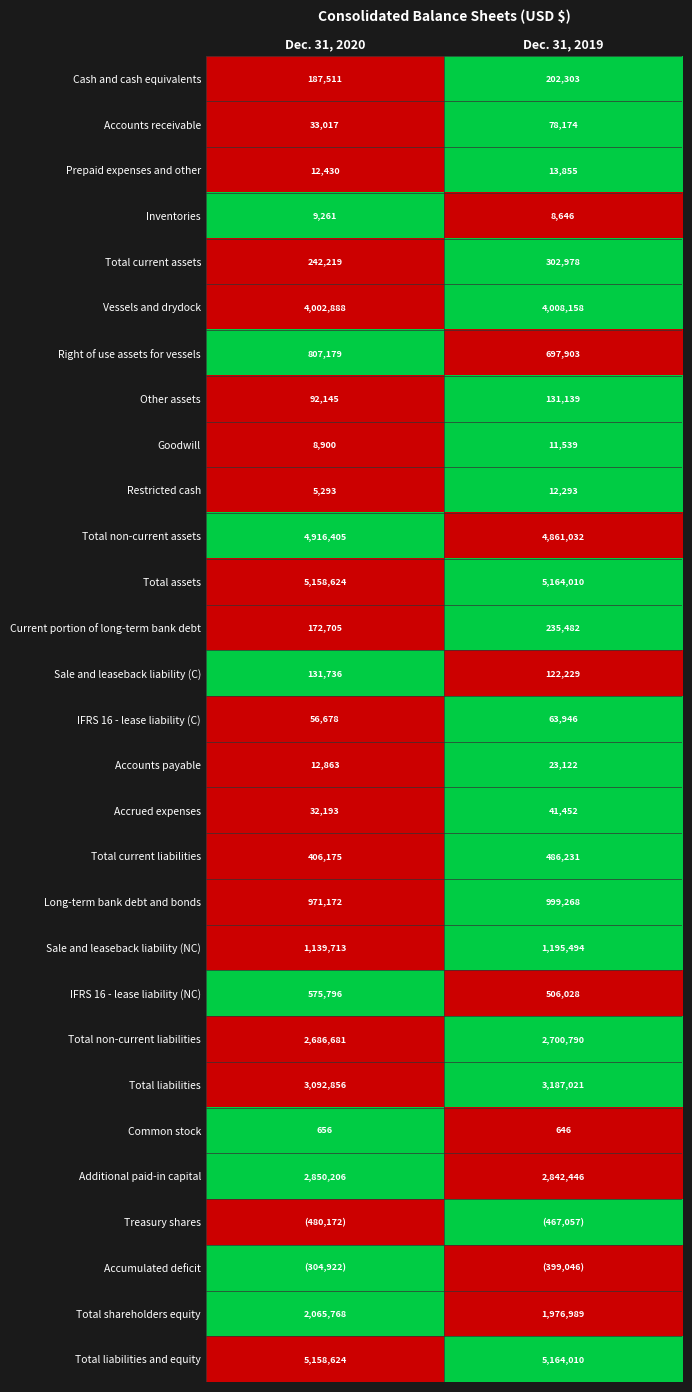

What is the sum of all Current portion of long-term bank debt values?

408187